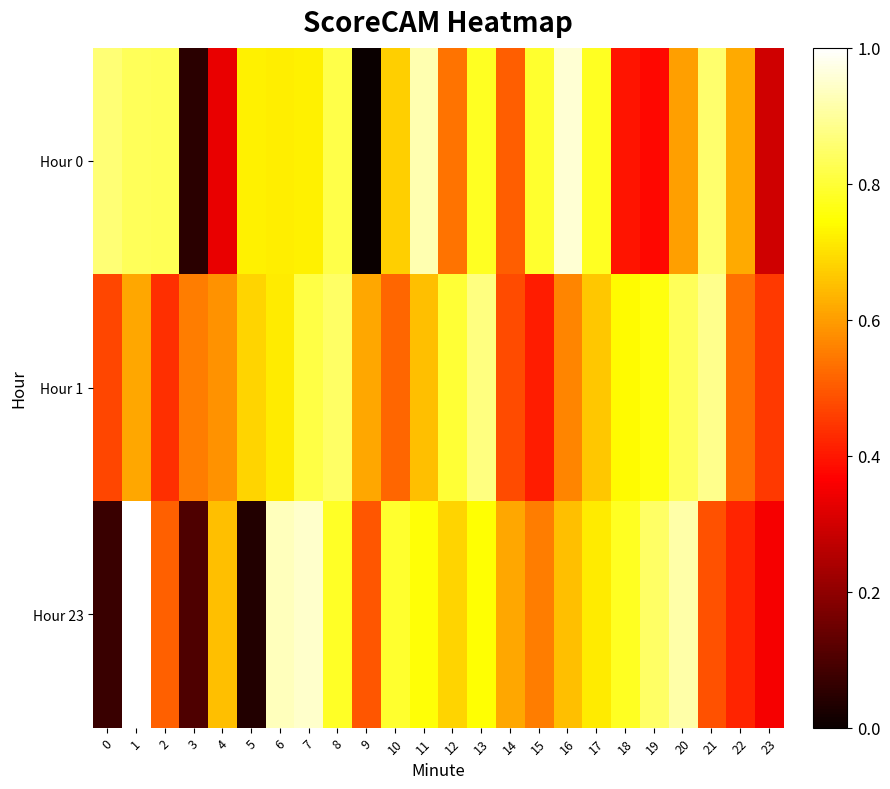

Which has a higher value, 8 or 13?

8